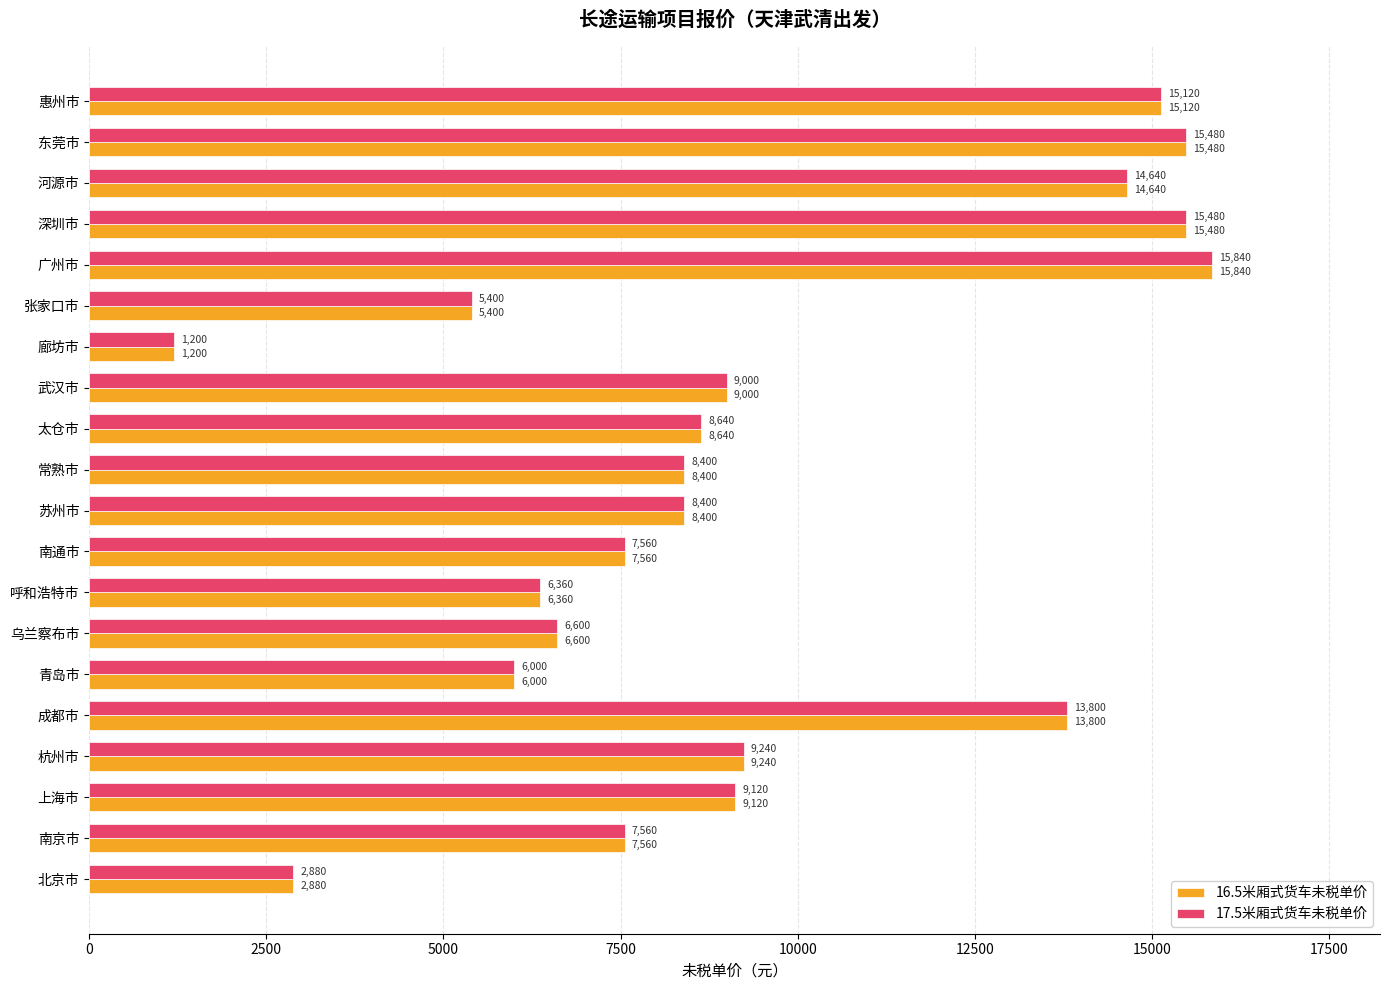

The value of 17.5米厢式货车未税单价 at 北京市 is 2880. True or false?

True